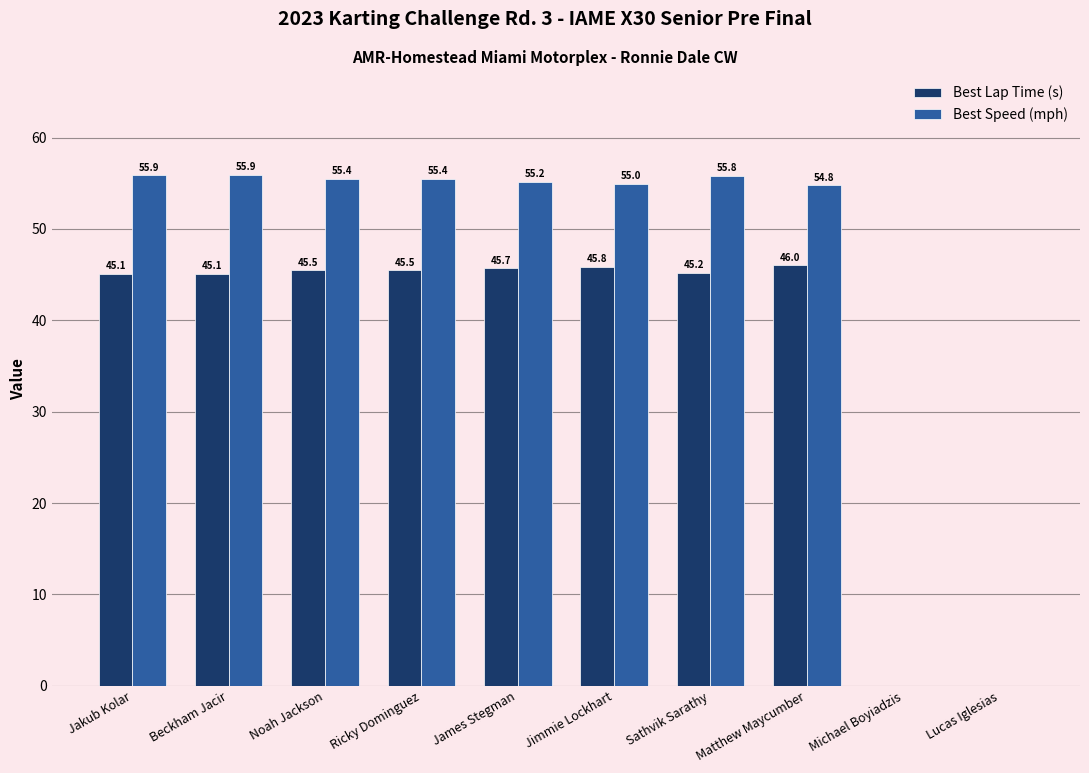

Is it true that Best Speed (mph) equals -23.0 at Michael Boyiadzis?

False